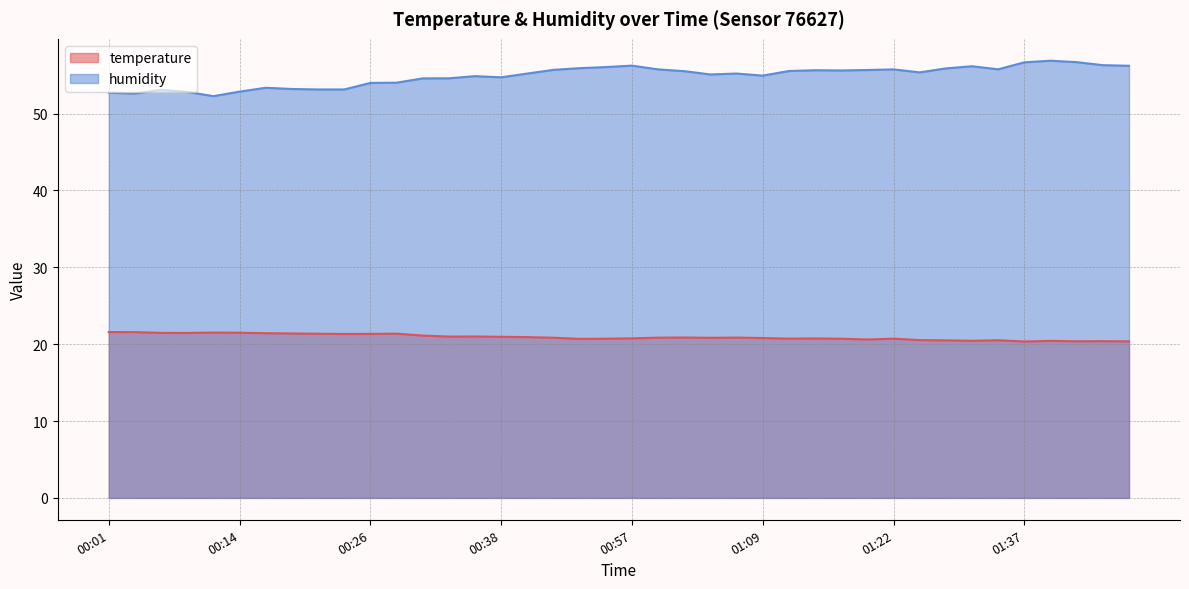

Reading right to left, extract all data points from this chart.

temperature: 20.4	20.4	20.4	20.4	20.4	20.5	20.4	20.5	20.5	20.7	20.6	20.7	20.8	20.7	20.8	20.9	20.8	20.9	20.9	20.8	20.7	20.7	20.8	20.9	21.0	21.0	21.0	21.1	21.4	21.3	21.3	21.4	21.4	21.4	21.5	21.5	21.5	21.5	21.6	21.6
humidity: 56.2	56.3	56.7	56.9	56.7	55.8	56.2	55.9	55.4	55.8	55.7	55.6	55.6	55.5	54.9	55.2	55.1	55.5	55.8	56.2	56.0	55.9	55.7	55.2	54.7	54.9	54.6	54.6	54.0	54.0	53.1	53.1	53.2	53.4	52.9	52.3	52.8	53.1	52.6	52.7